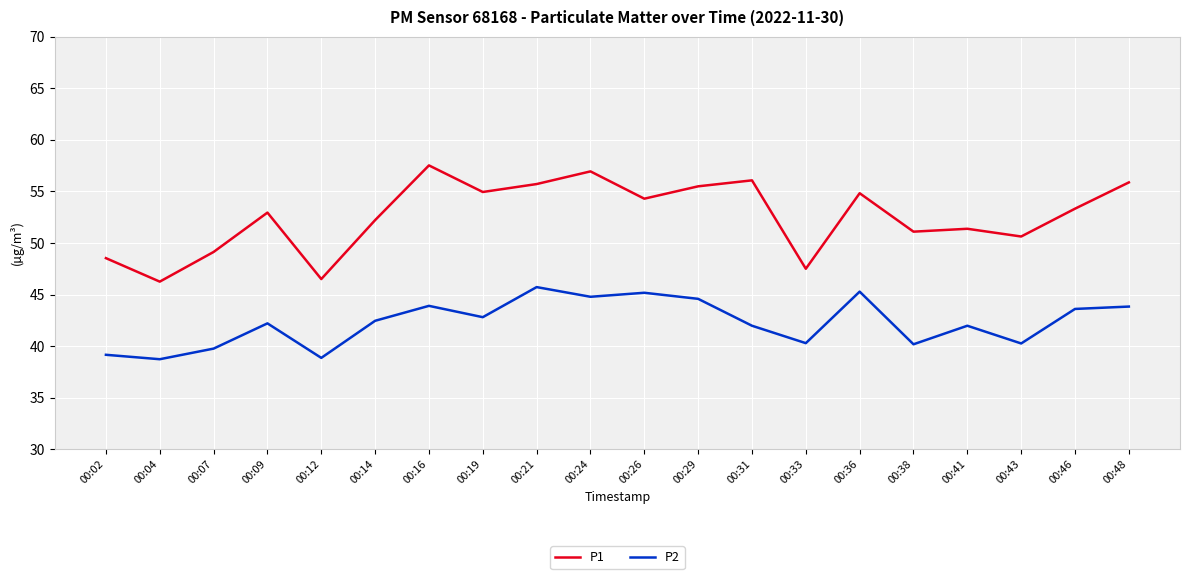

Does the chart display data point markers on the line(s)?

No